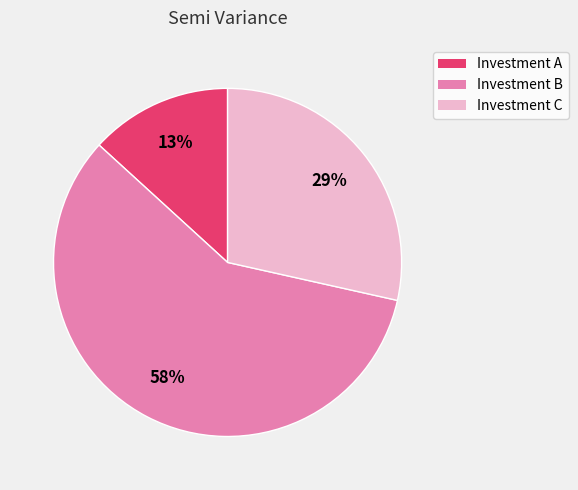

True or false: Investment A accounts for 7% of the total.

False